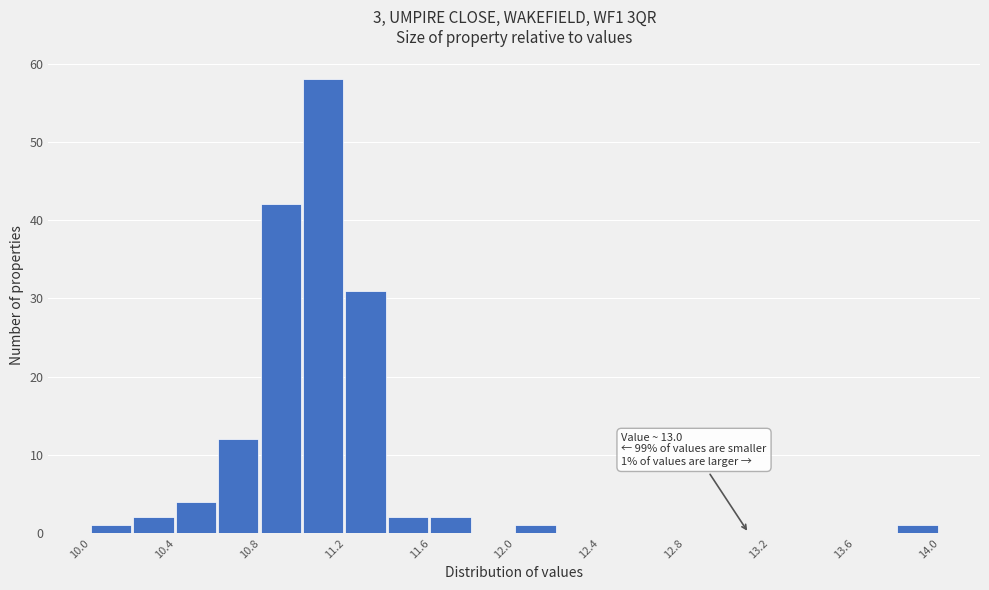

Around what value on the x-axis is the tallest bar? Give the approximate position of its centre, as read against the axis.

11.10